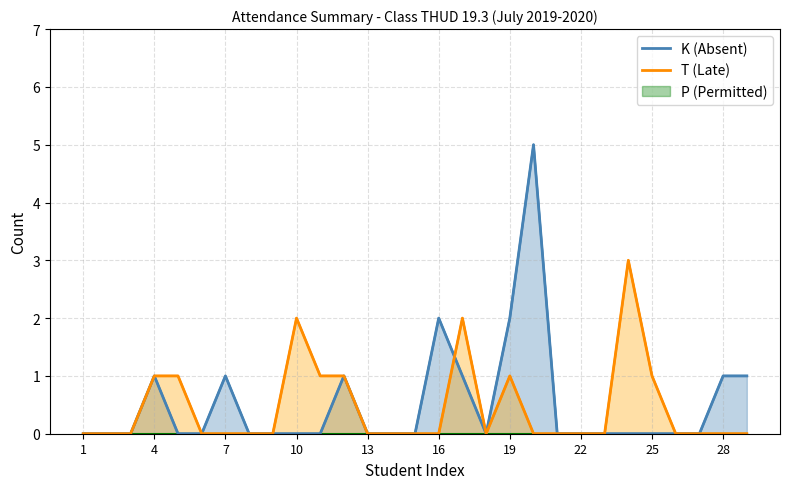

Between which two adjacent categories do T (Late) and K (Absent) first intersect?

15 and 16